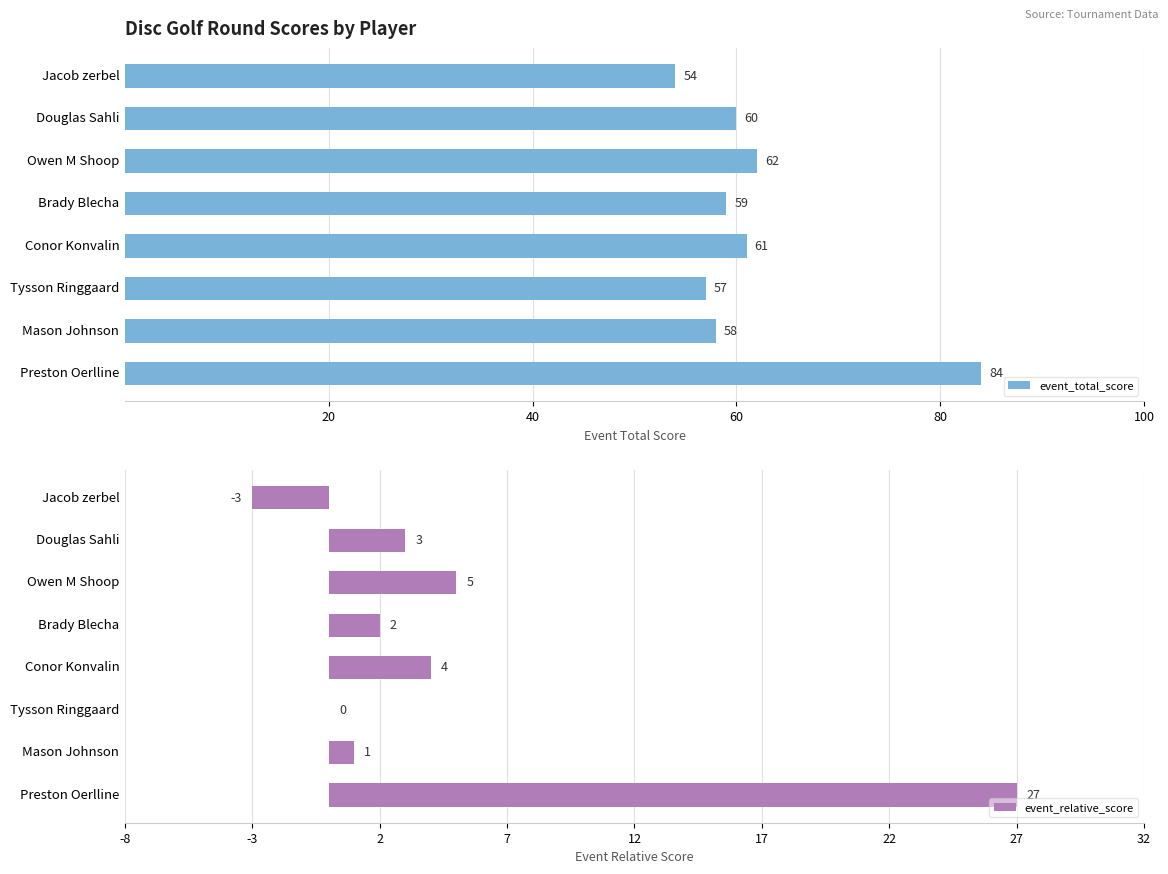

How many bars are there in total?

16